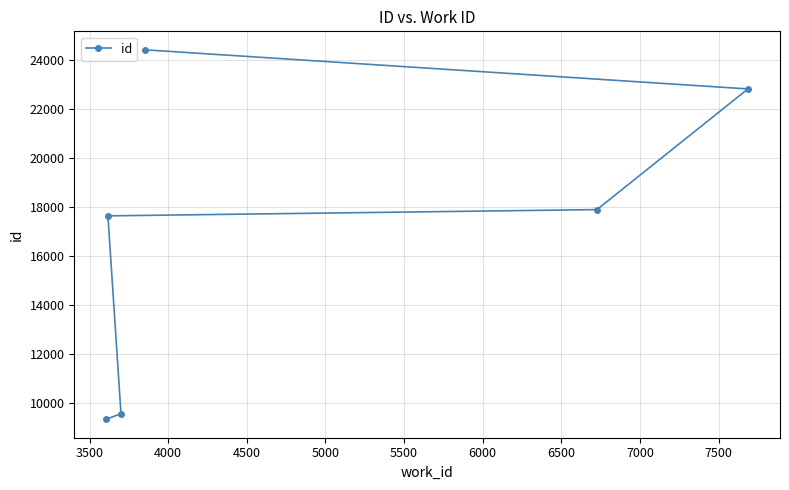

How many data points are less than 17897?

3